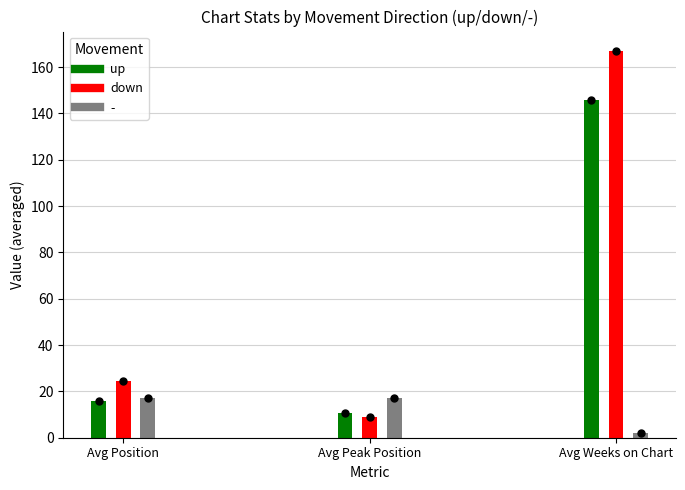

How many distinct data groups are displayed?

3